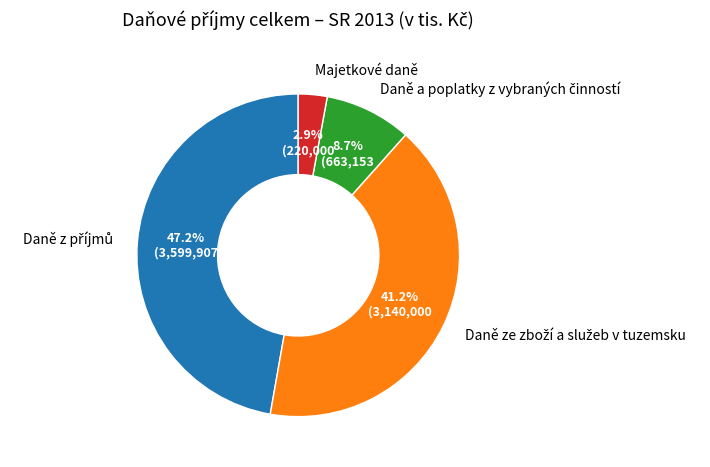

Does Majetkové daně represent more than half of the total?

No